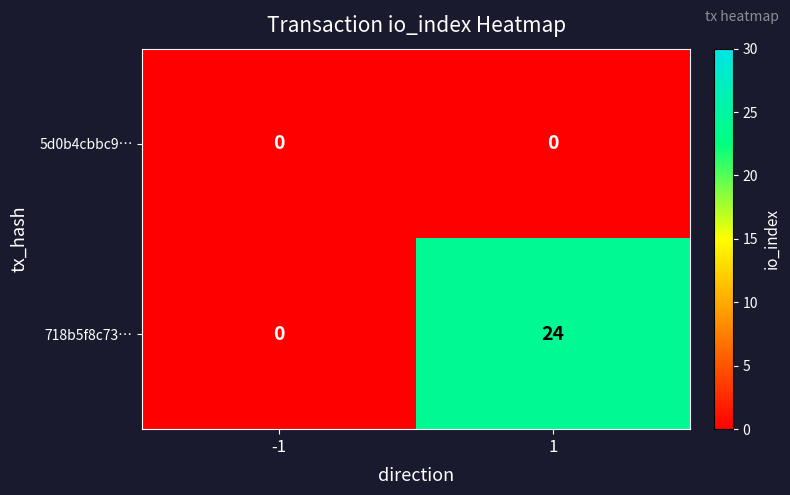

Reading left to right, what are all the values shown in this chart?

5d0b4cbbc9…: -1=0	1=0
718b5f8c73…: -1=0	1=24